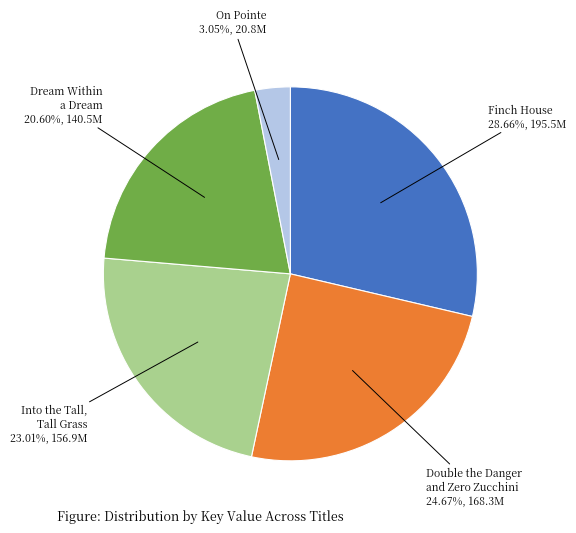

Is there a majority slice in this chart?

No